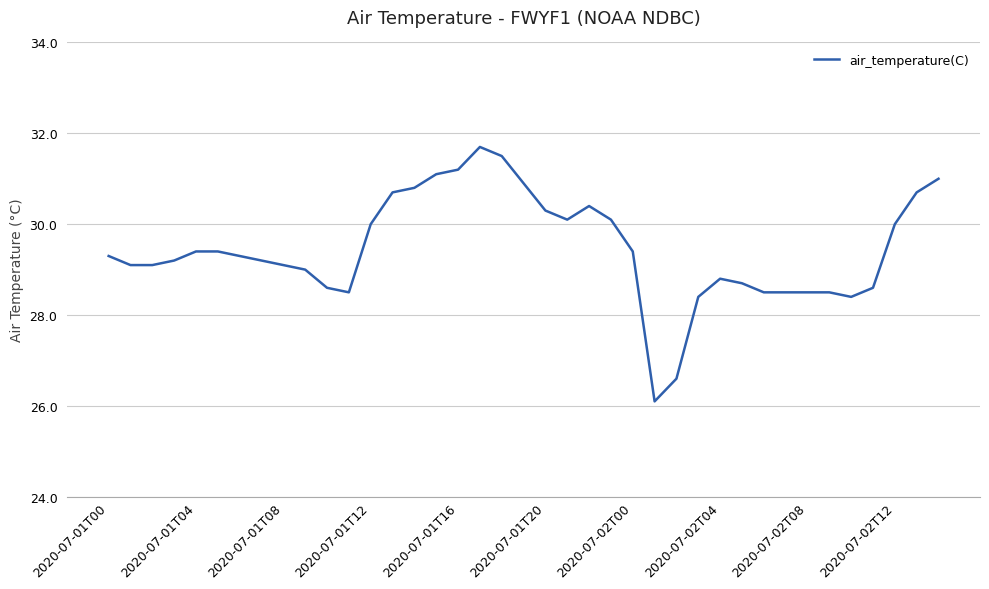

What is the difference between the maximum and minimum values?

5.6